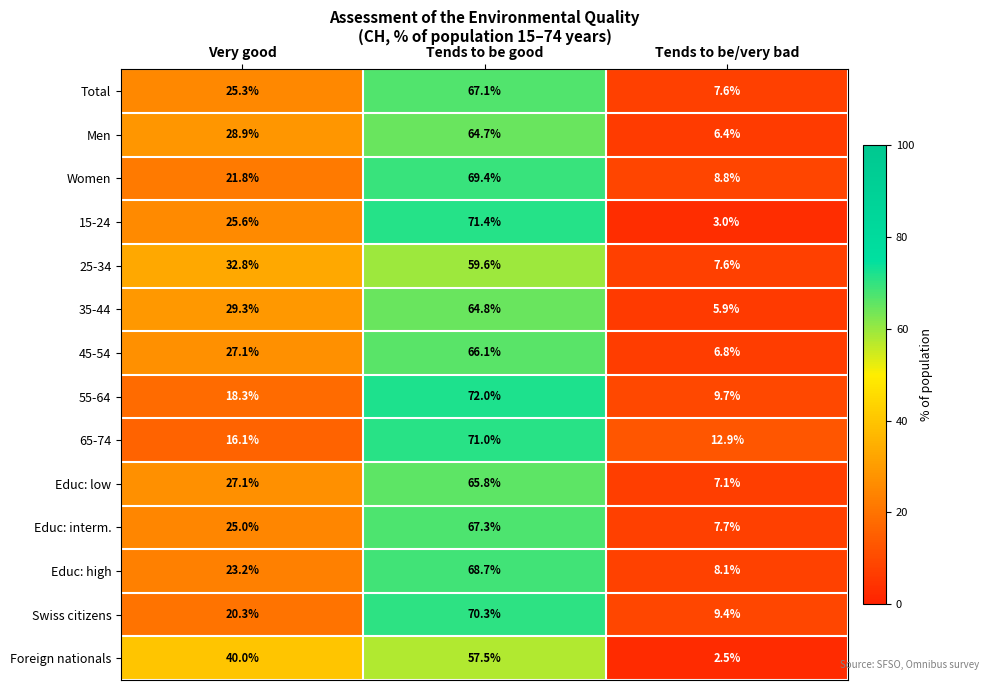

Rank the categories by 15-24 value from lowest to highest.

Tends to be/very bad, Very good, Tends to be good